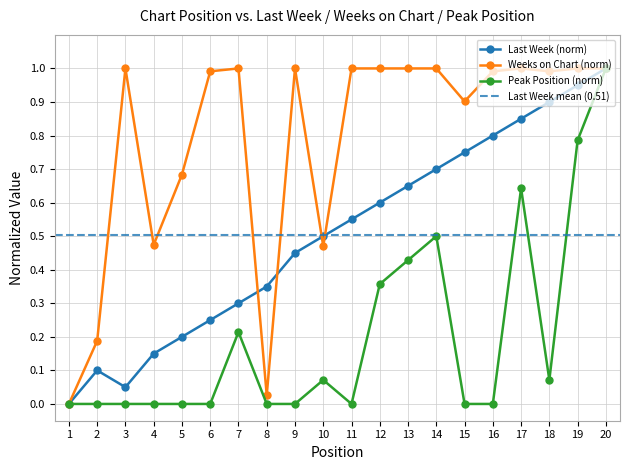

Where do Last Week and Weeks on Chart first cross each other?

7 and 8